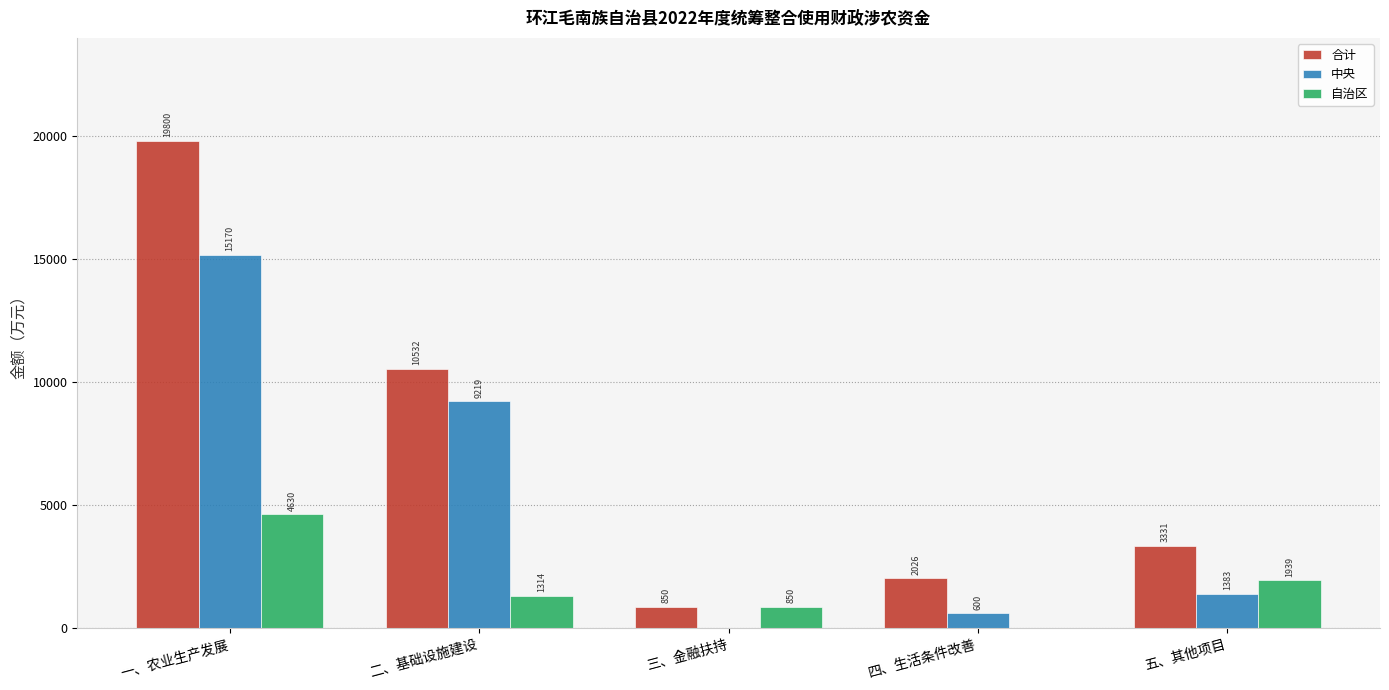

How many values in the 合计 series exceed 3330?

3